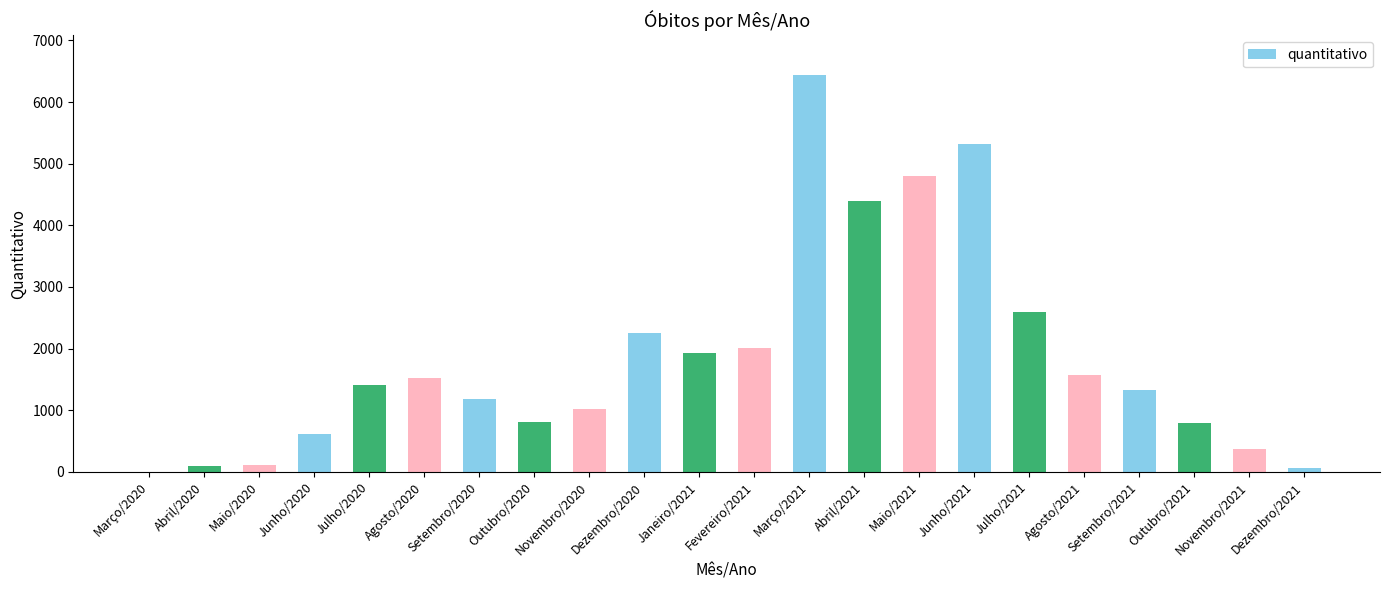

How many categories are shown in the chart?

22